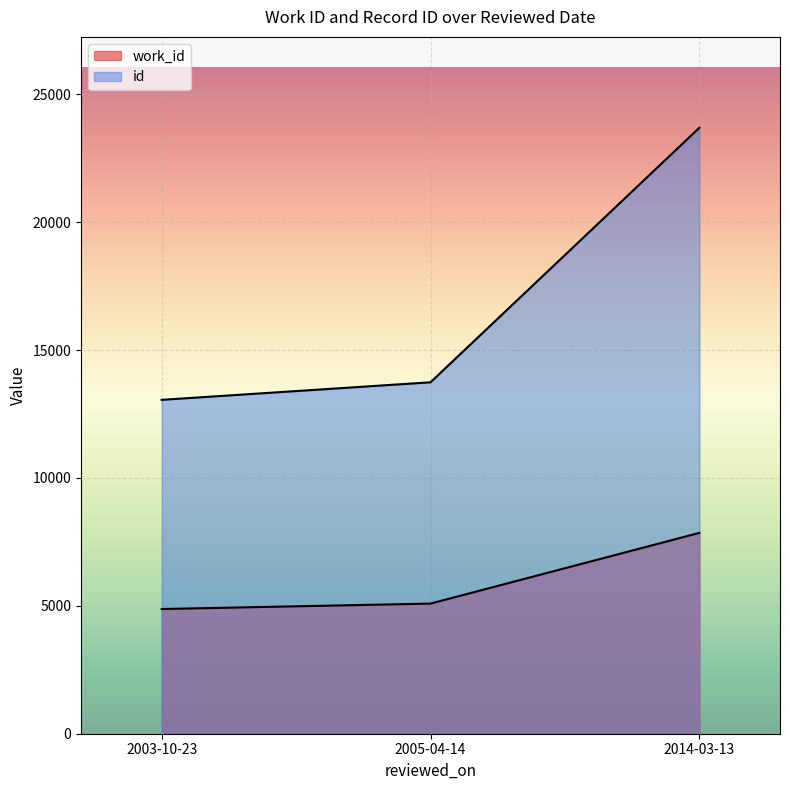

What is the sum of the id values at 2014-03-13 and 2005-04-14?

37431